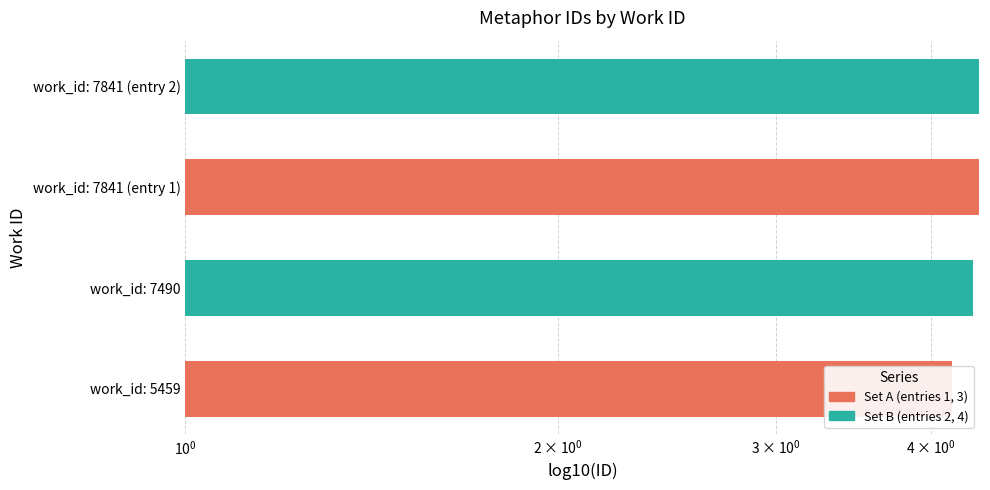

List the labels in order of value, largest first.

work_id: 7841 (entry 2), work_id: 7841 (entry 1), work_id: 7490, work_id: 5459